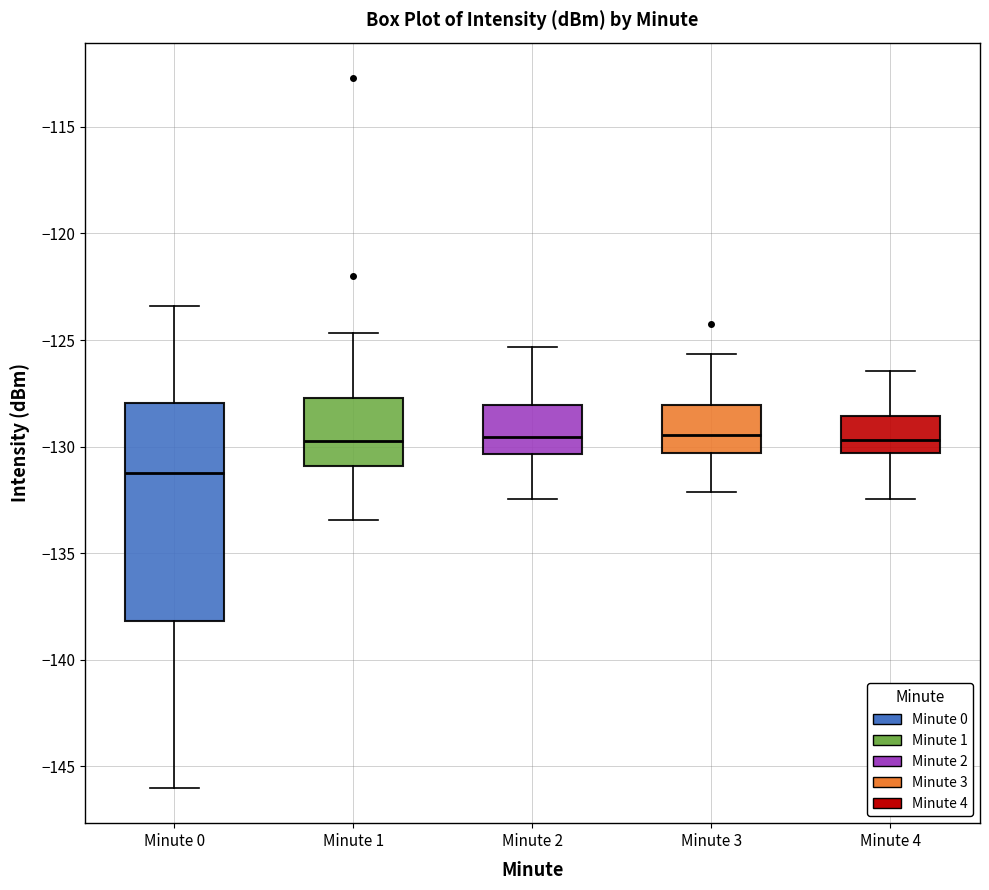

Where does the lower whisker of the box for Minute 0 end on the y-axis? The values are not printed on the chart, so give them approximately, as read against the axis.

-146.0